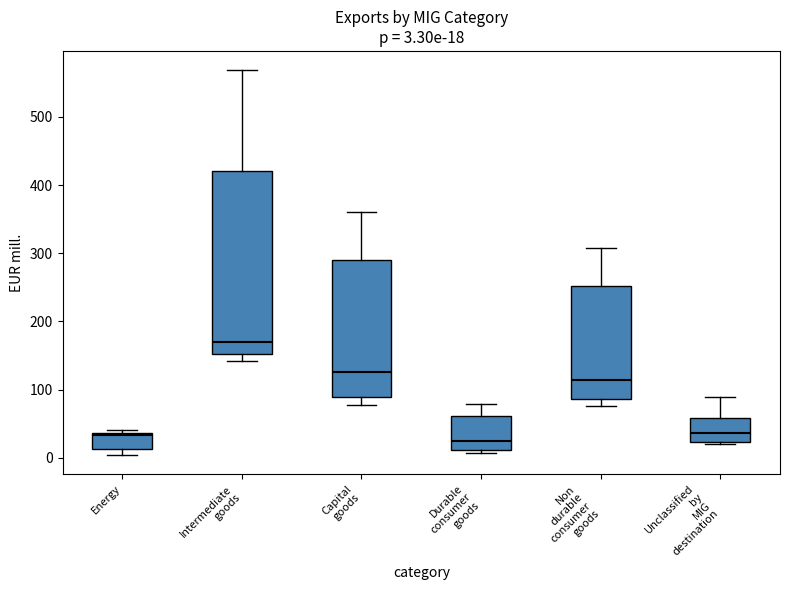

Comparing the boxes themselves (not the whiskers), which one is the tallest?

Intermediate goods